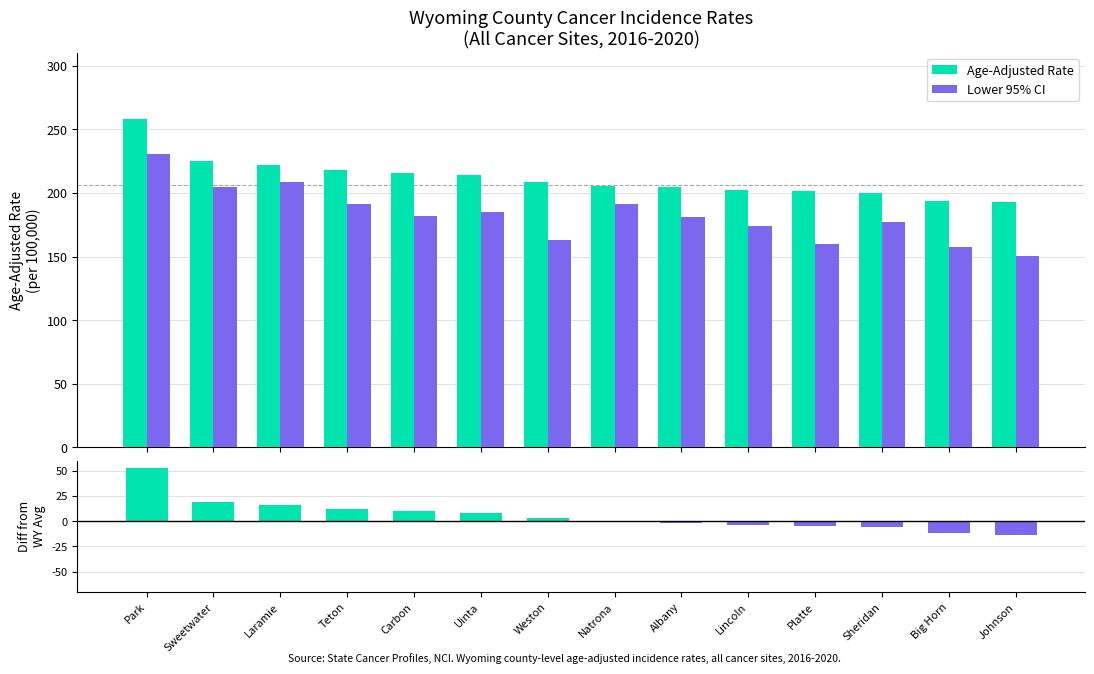

Reading right to left, transcribe all the data shown in this chart.

Age-Adjusted Rate: 192.6	193.8	200.1	201.4	202.5	204.3	205.3	208.6	214.4	215.9	218.0	222.3	224.7	258.0
Lower 95% CI: 150.4	157.7	177.4	159.7	173.7	180.8	191.1	163.1	185.2	182.1	191.4	208.8	204.8	230.7